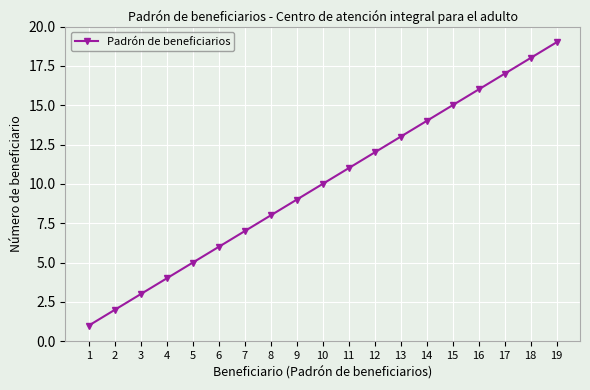

The value at 2 is 2. True or false?

True